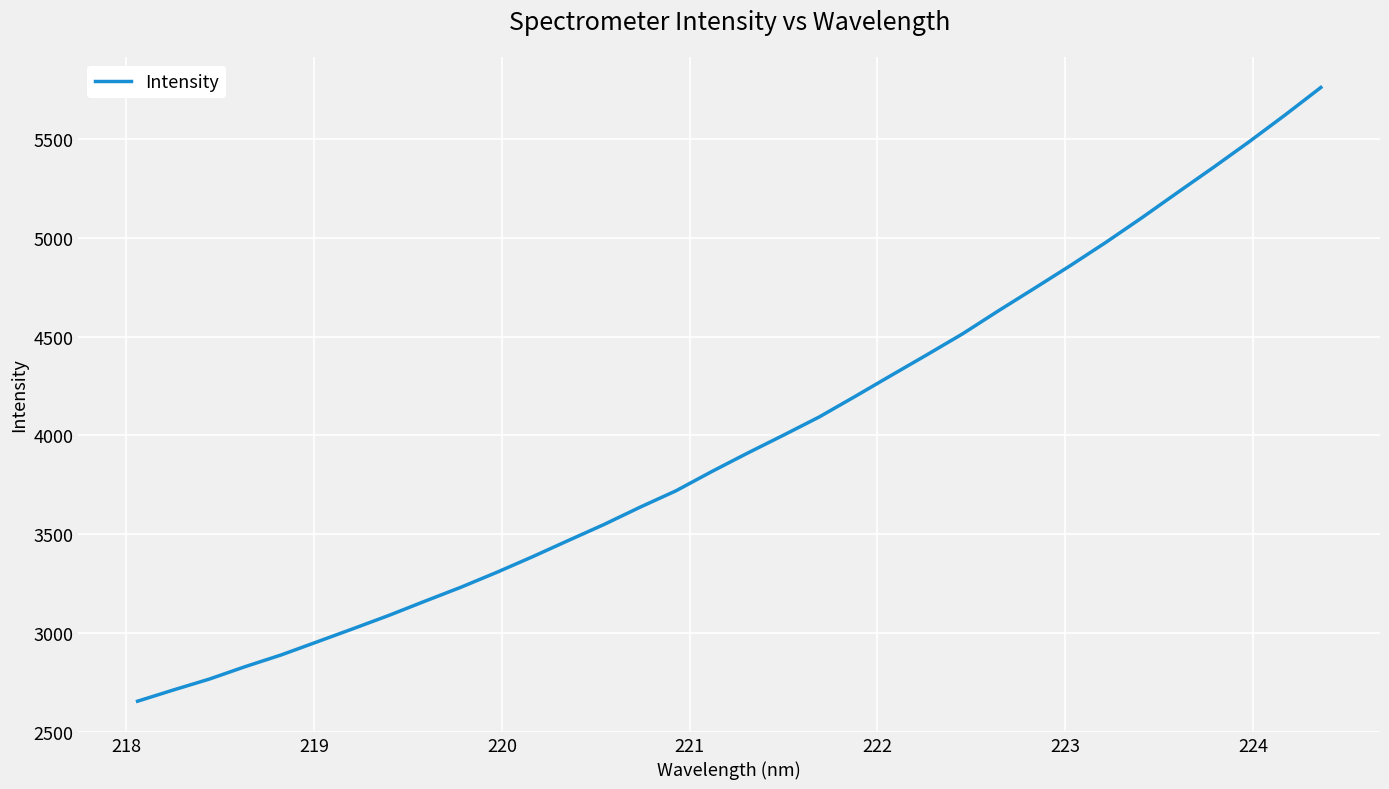

What is the maximum value shown in the chart?

5762.4